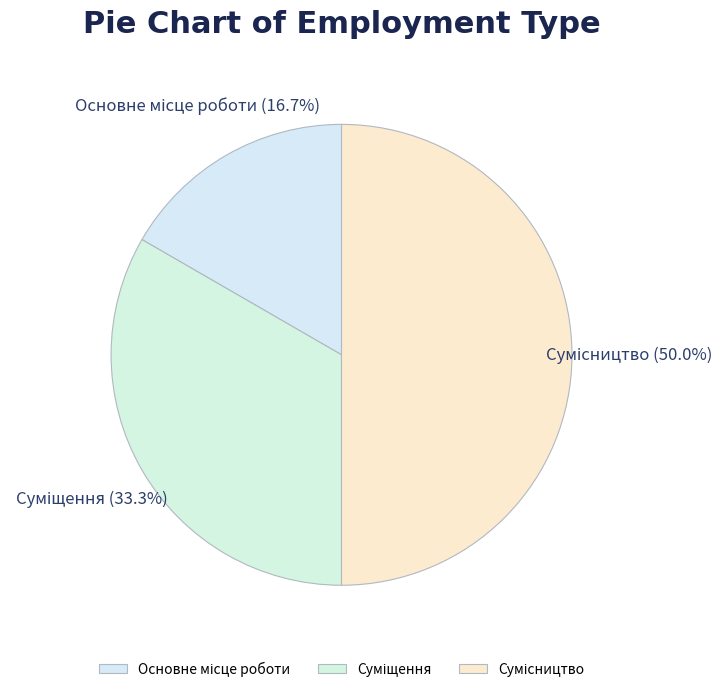

Is it true that Сумісництво is 50% of the pie?

True